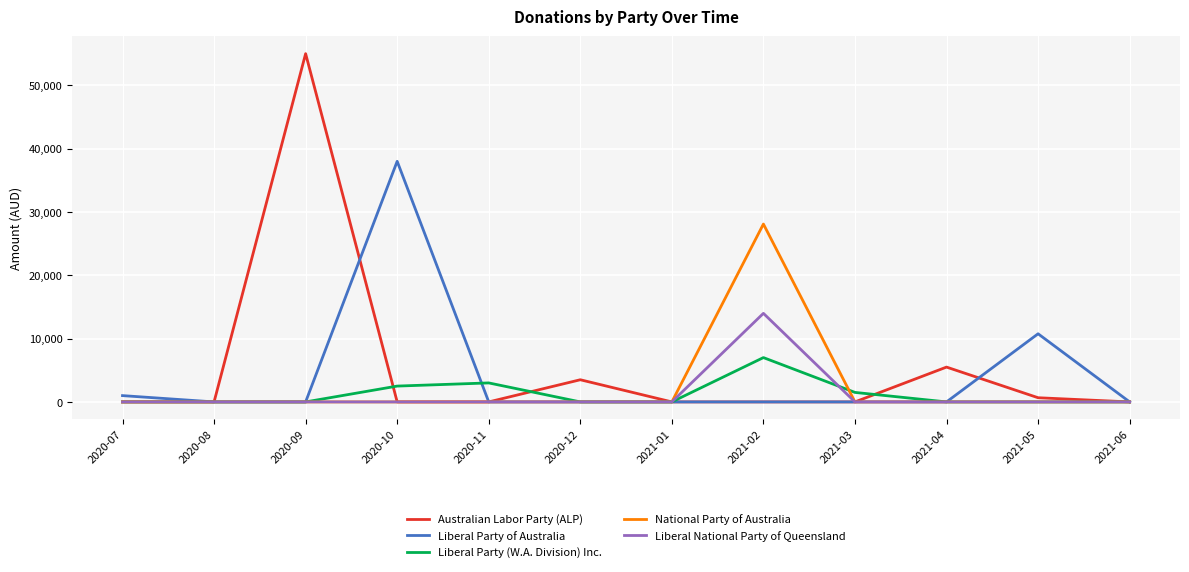

Reading right to left, what are all the values shown in this chart?

Australian Labor Party (ALP): 2021-06=0	2021-05=660	2021-04=5500	2021-03=0	2021-02=0	2021-01=0	2020-12=3500	2020-11=0	2020-10=0	2020-09=55000	2020-08=0	2020-07=0
Liberal Party of Australia: 2021-06=0	2021-05=10760	2021-04=0	2021-03=0	2021-02=0	2021-01=0	2020-12=0	2020-11=0	2020-10=38000	2020-09=0	2020-08=0	2020-07=995
Liberal Party (W.A. Division) Inc.: 2021-06=0	2021-05=0	2021-04=0	2021-03=1500	2021-02=7000	2021-01=0	2020-12=0	2020-11=3000	2020-10=2500	2020-09=0	2020-08=0	2020-07=0
National Party of Australia: 2021-06=0	2021-05=0	2021-04=0	2021-03=0	2021-02=28091	2021-01=0	2020-12=0	2020-11=0	2020-10=0	2020-09=0	2020-08=0	2020-07=0
Liberal National Party of Queensland: 2021-06=0	2021-05=0	2021-04=0	2021-03=0	2021-02=13987	2021-01=0	2020-12=0	2020-11=0	2020-10=0	2020-09=0	2020-08=0	2020-07=0